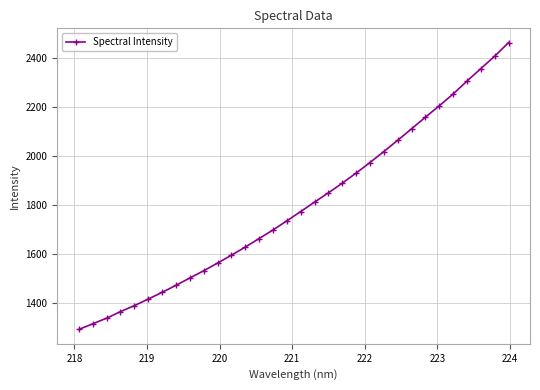

How many categories are shown in the chart?

32